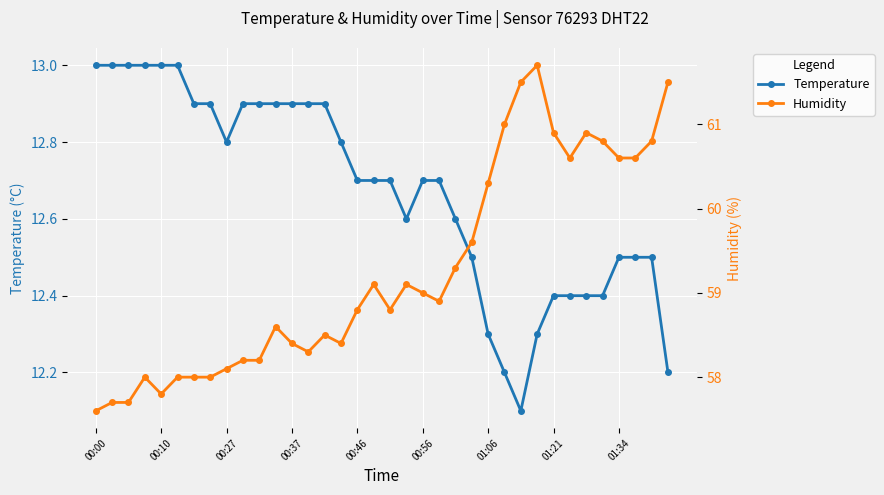

Which series has the widest spread of values?

Humidity